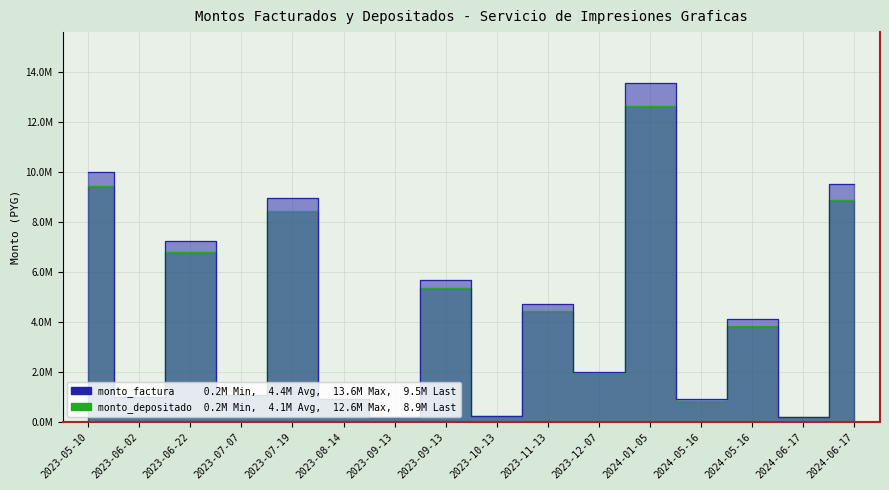

Reading left to right, list all the values displayed in this chart.

monto_factura: 2023-05-10=10000000	2023-06-02=1000000	2023-06-22=7216000	2023-07-07=1050000	2023-07-19=8944000	2023-08-14=900000	2023-09-13=205000	2023-09-13=5684800	2023-10-13=240000	2023-11-13=4704000	2023-12-07=2000000	2024-01-05=13552000	2024-05-16=905000	2024-05-16=4094000	2024-06-17=200000	2024-06-17=9500000
monto_depositado_proveedor: 2023-05-10=9410455	2023-06-02=995454	2023-06-22=6790583	2023-07-07=1045228	2023-07-19=8416712	2023-08-14=895909	2023-09-13=204069	2023-09-13=5349656	2023-10-13=238909	2023-11-13=4426678	2023-12-07=1936364	2024-01-05=12630463	2024-05-16=843460	2024-05-16=3815608	2024-06-17=186400	2024-06-17=8854000